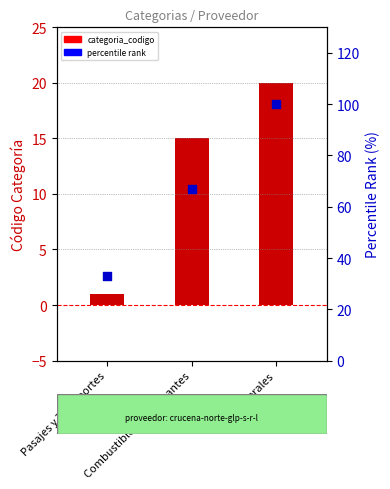

Which series has the widest spread of Y values?

percentile rank